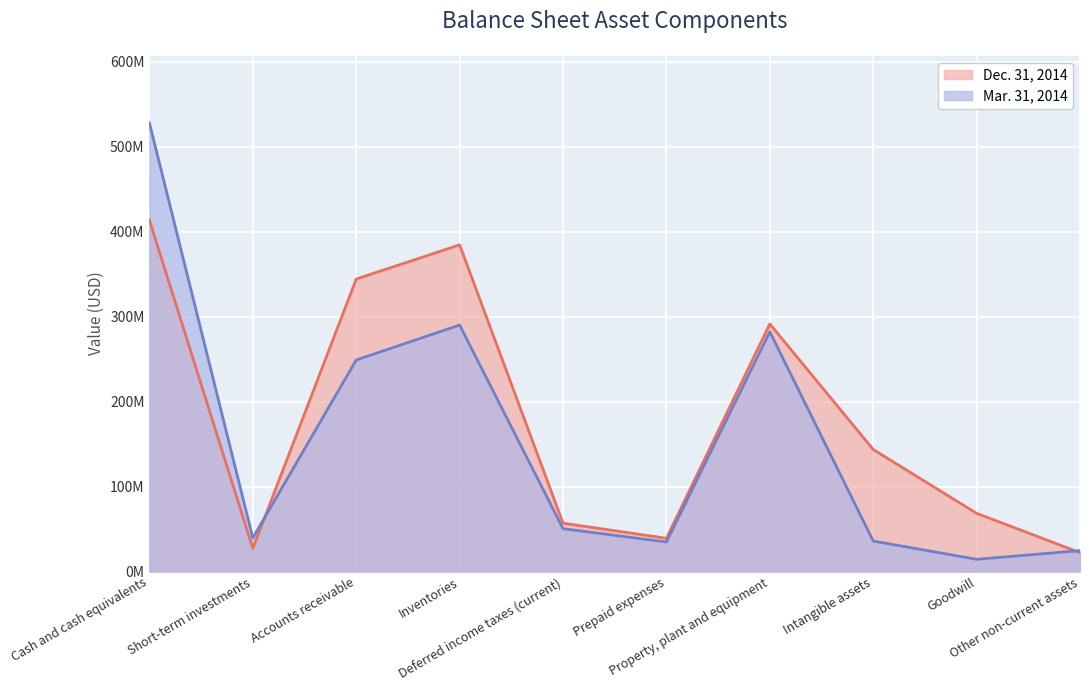

Reading right to left, list all the values displayed in this chart.

Dec. 31, 2014: Other non-current assets=22280000	Goodwill=68594000	Intangible assets=143731000	Property, plant and equipment=291563000	Prepaid expenses=39175000	Deferred income taxes (current)=57001000	Inventories=384650000	Accounts receivable=344390000	Short-term investments=27267000	Cash and cash equivalents=413558000
Mar. 31, 2014: Other non-current assets=24654000	Goodwill=14438000	Intangible assets=35955000	Property, plant and equipment=282290000	Prepaid expenses=34810000	Deferred income taxes (current)=50496000	Inventories=290196000	Accounts receivable=249115000	Short-term investments=39537000	Cash and cash equivalents=528038000